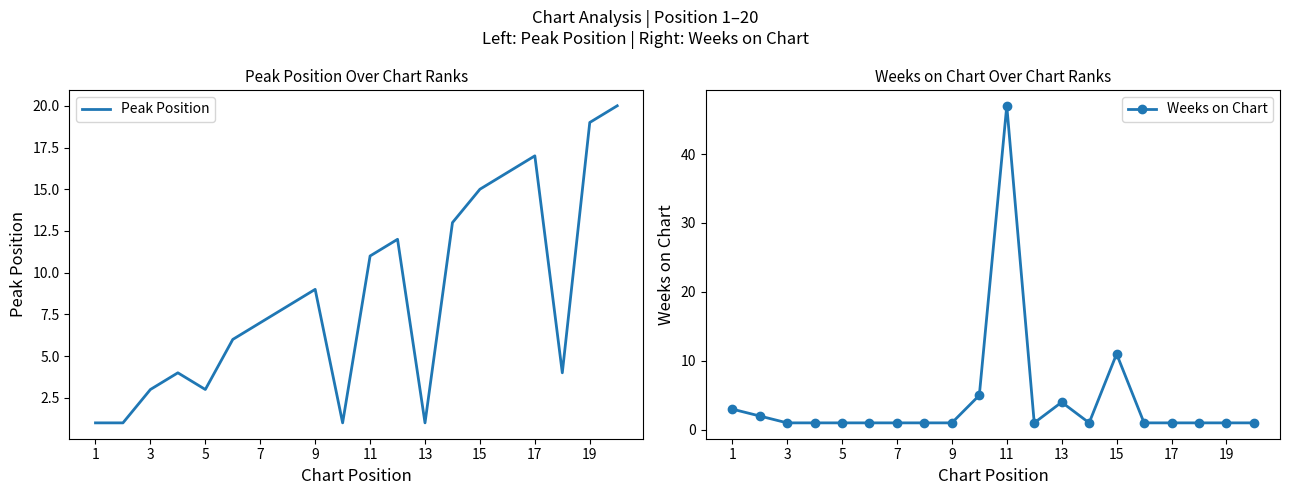

Does the chart display data point markers on the line(s)?

No